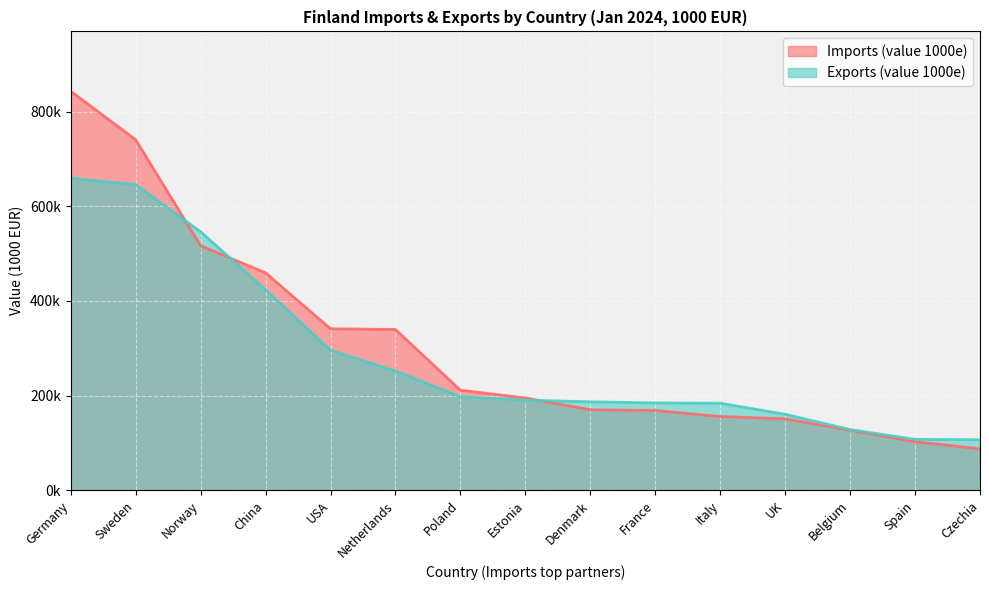

What are all the series names shown in the legend?

Imports (value 1000e), Exports (value 1000e)